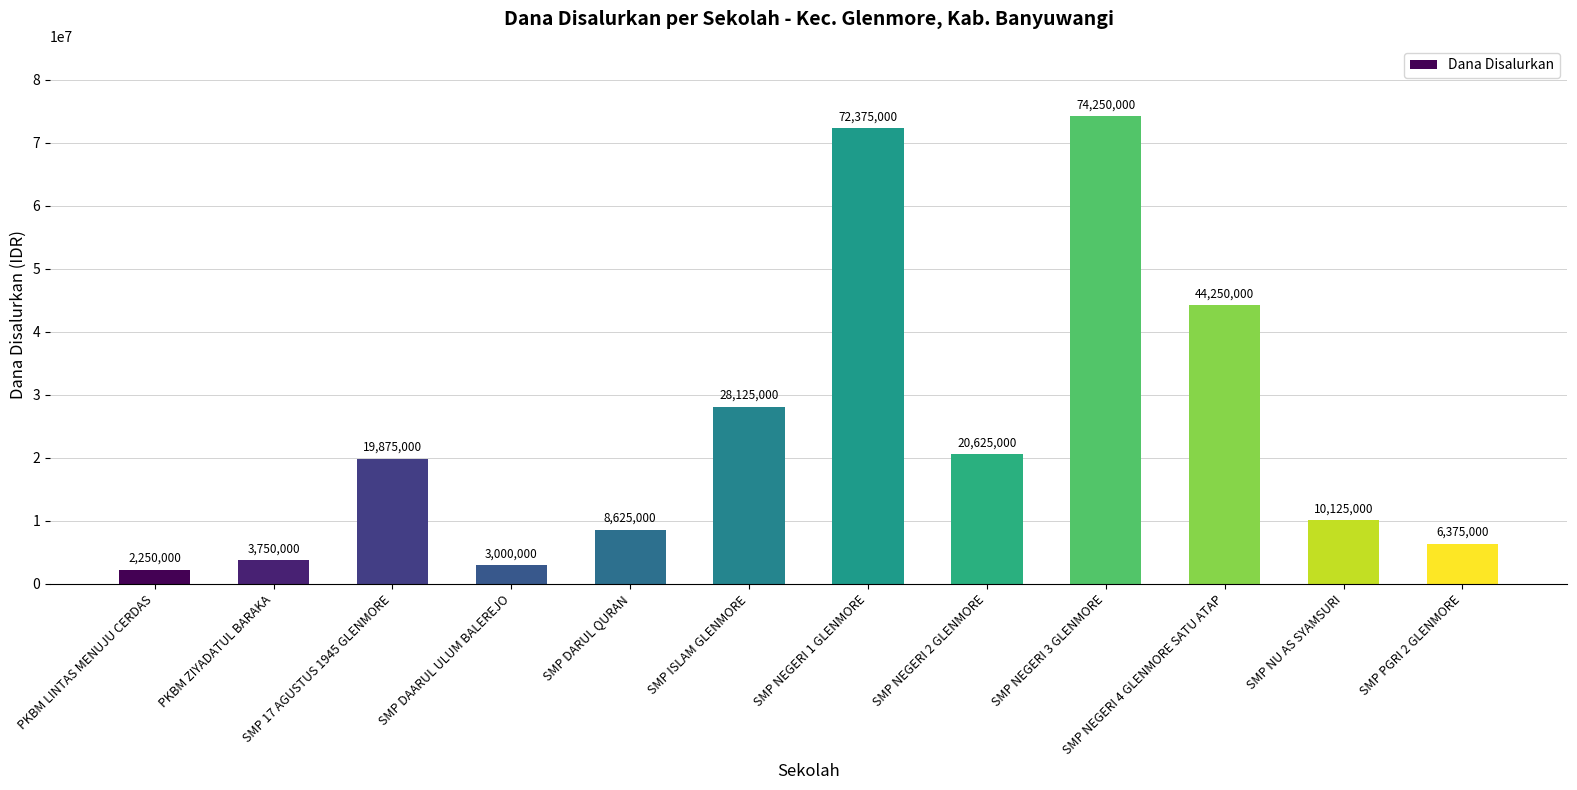

The value at SMP ISLAM GLENMORE is 14822303. True or false?

False